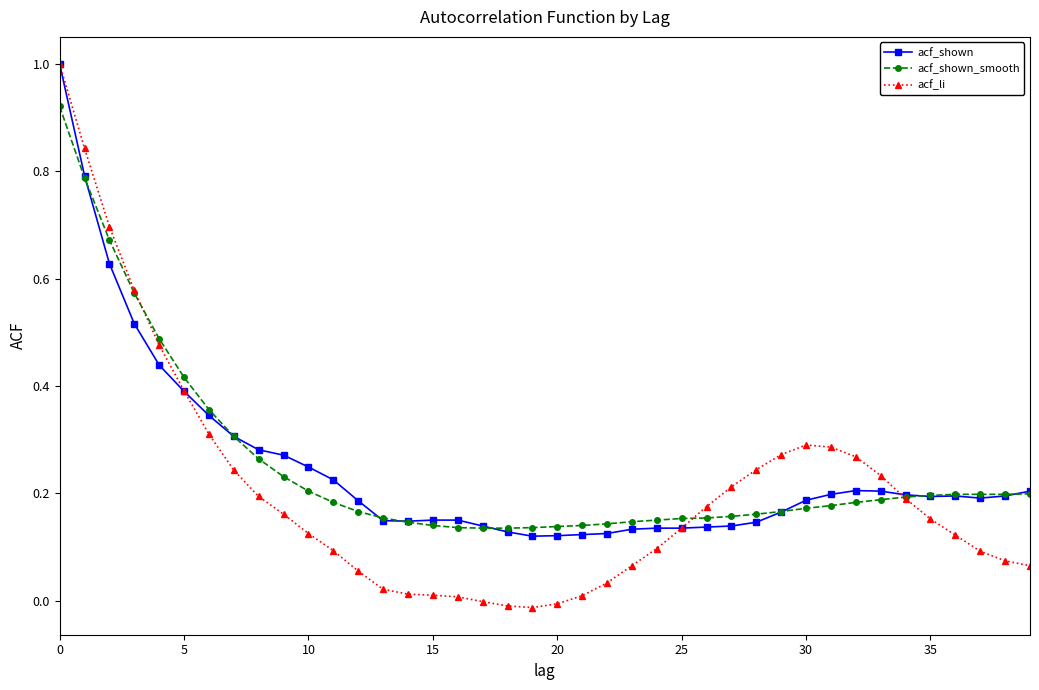

What is the highest value of the acf_shown series?

1.0